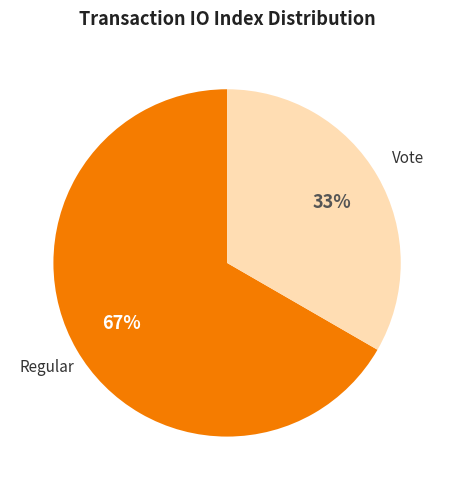

To the nearest percent, what is the average slice percentage?

50%